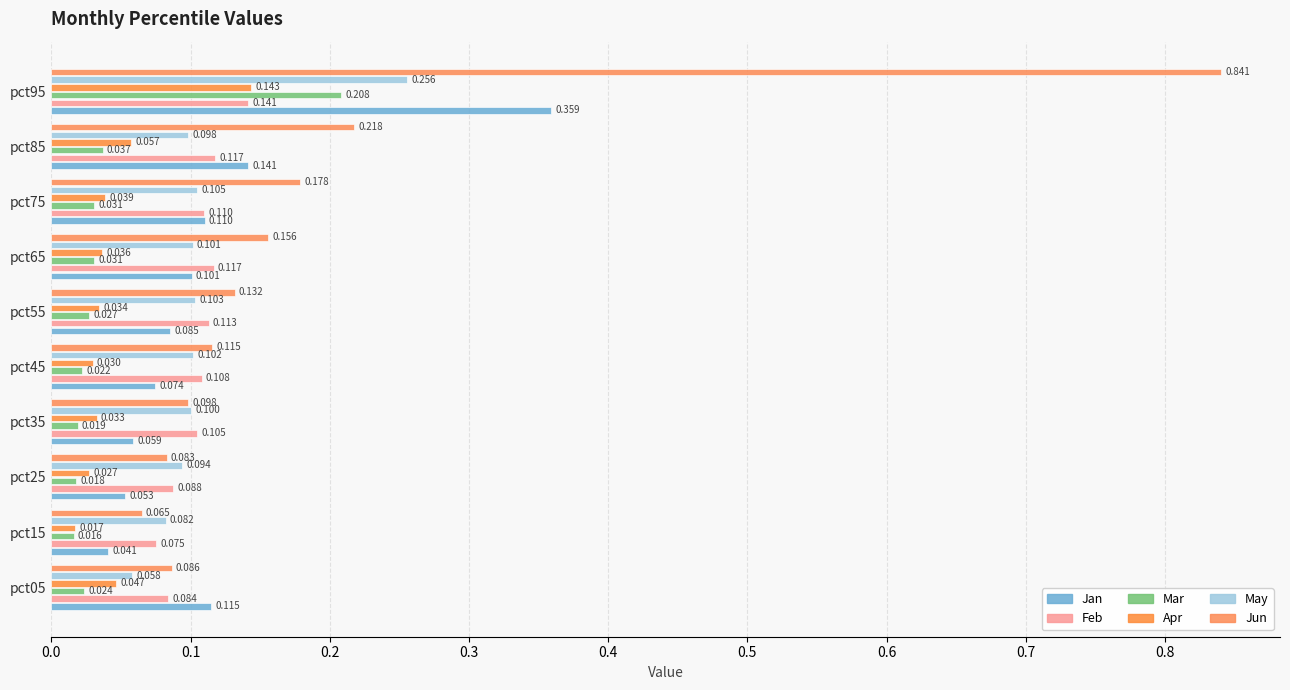

Which series has the largest total across all categories?

Jun